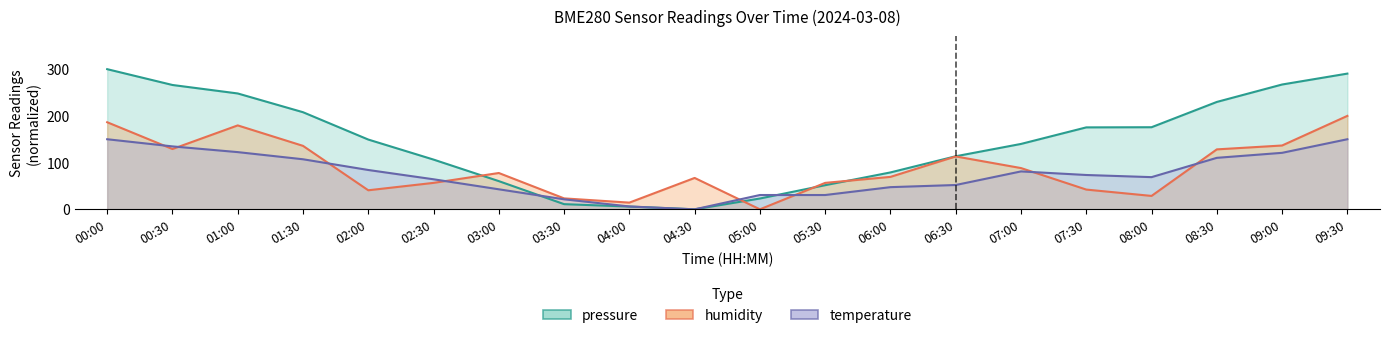

How many data points does each series have?

20